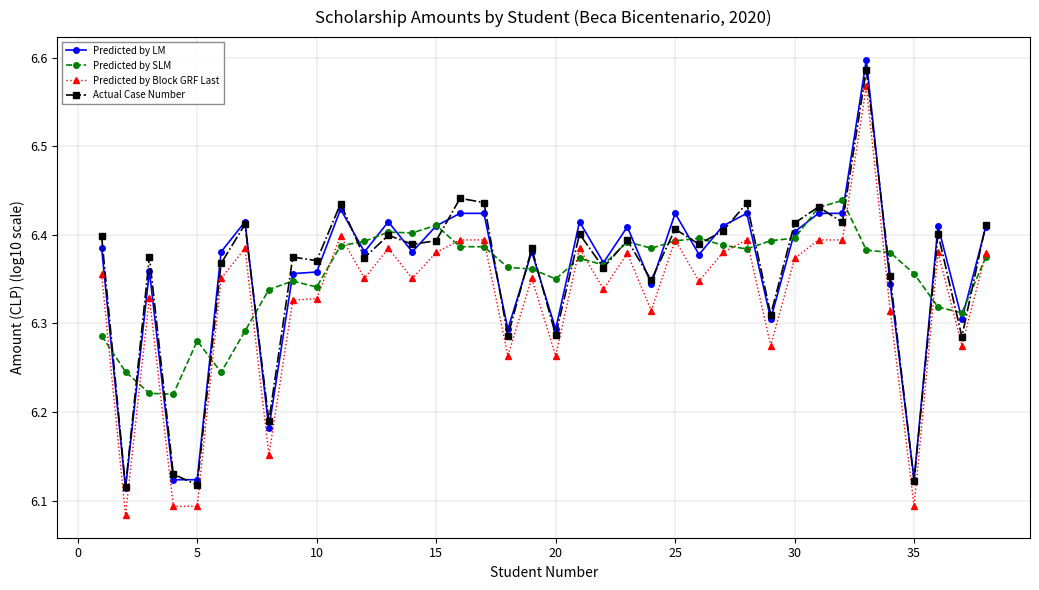

Reading left to right, transcribe all the data shown in this chart.

Predicted by LM: 6.4	6.1	6.4	6.1	6.1	6.4	6.4	6.2	6.4	6.4	6.4	6.4	6.4	6.4	6.4	6.4	6.4	6.3	6.4	6.3	6.4	6.4	6.4	6.3	6.4	6.4	6.4	6.4	6.3	6.4	6.4	6.4	6.6	6.3	6.1	6.4	6.3	6.4
Predicted by SLM: 6.3	6.2	6.2	6.2	6.3	6.2	6.3	6.3	6.3	6.3	6.4	6.4	6.4	6.4	6.4	6.4	6.4	6.4	6.4	6.4	6.4	6.4	6.4	6.4	6.4	6.4	6.4	6.4	6.4	6.4	6.4	6.4	6.4	6.4	6.4	6.3	6.3	6.4
Predicted by Block GRF Last: 6.4	6.1	6.3	6.1	6.1	6.4	6.4	6.2	6.3	6.3	6.4	6.4	6.4	6.4	6.4	6.4	6.4	6.3	6.4	6.3	6.4	6.3	6.4	6.3	6.4	6.3	6.4	6.4	6.3	6.4	6.4	6.4	6.6	6.3	6.1	6.4	6.3	6.4
Actual Case Number: 6.4	6.1	6.4	6.1	6.1	6.4	6.4	6.2	6.4	6.4	6.4	6.4	6.4	6.4	6.4	6.4	6.4	6.3	6.4	6.3	6.4	6.4	6.4	6.3	6.4	6.4	6.4	6.4	6.3	6.4	6.4	6.4	6.6	6.4	6.1	6.4	6.3	6.4